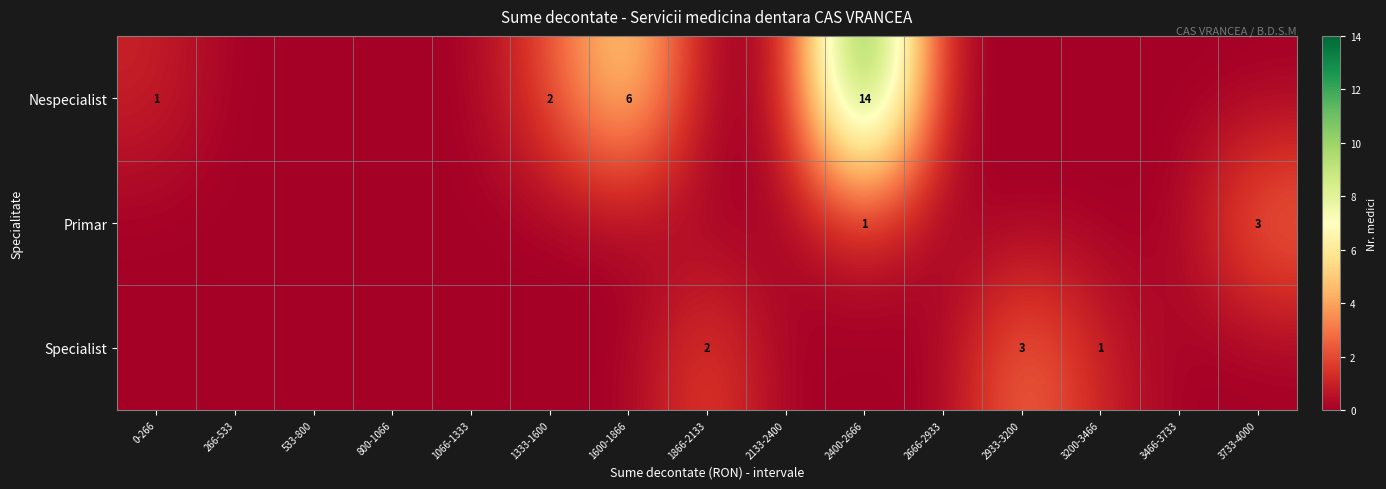

True or false: Primar has a value of 3 at 3733-4000.

True